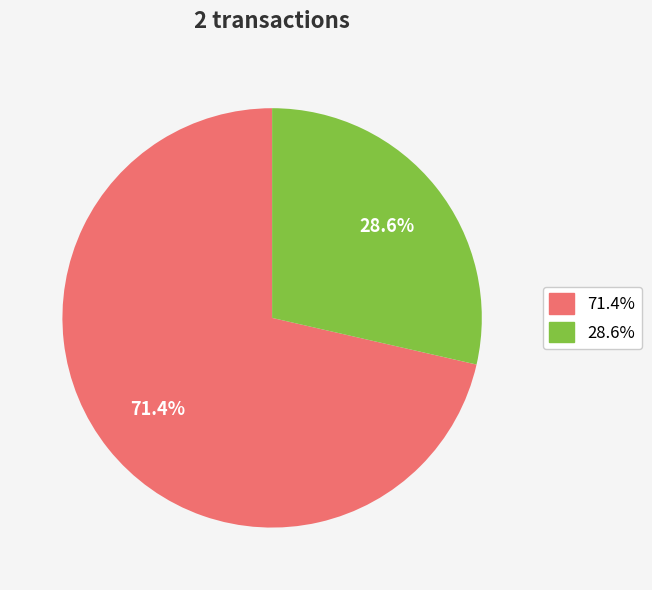

Is there a majority slice in this chart?

Yes